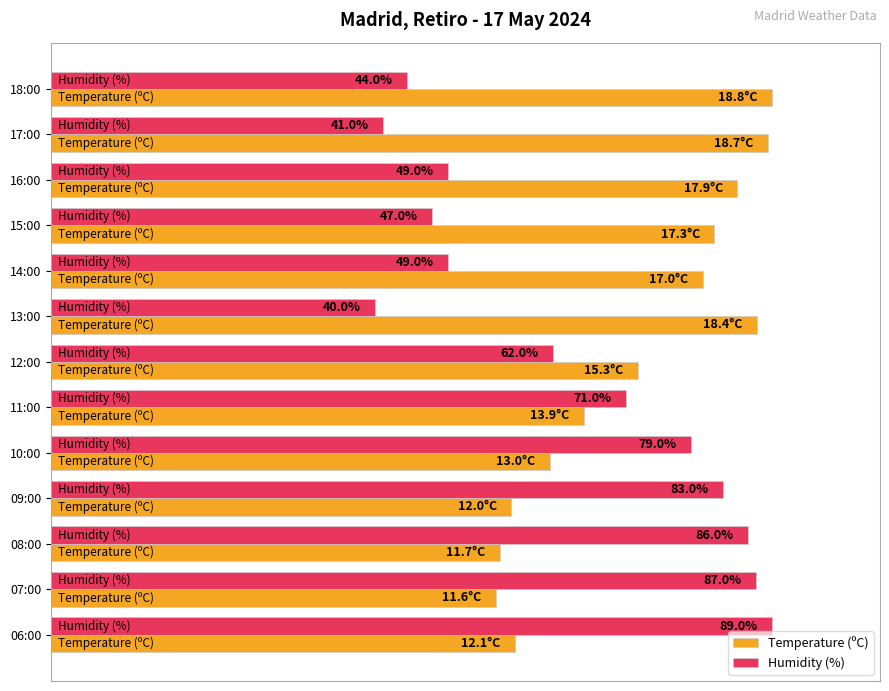

What are all the series names shown in the legend?

Temperature (ºC), Humidity (%)